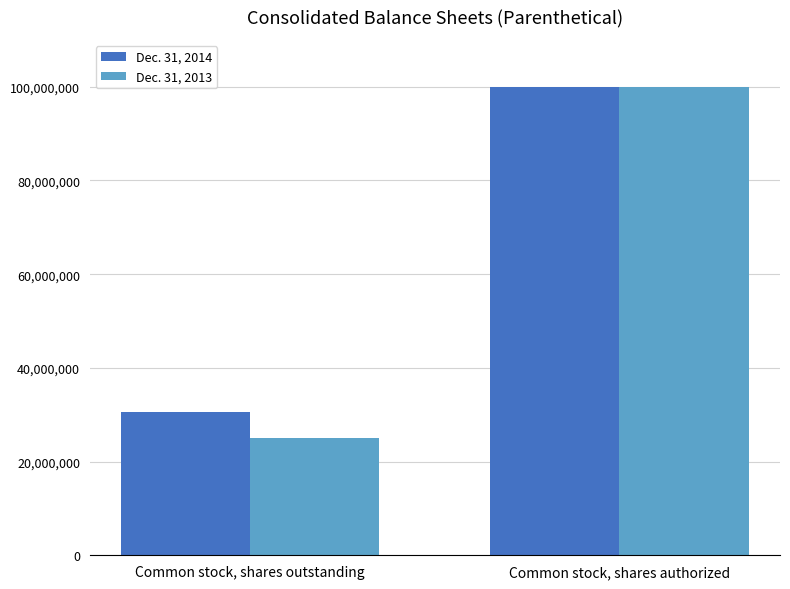

Are the bars horizontal?

No